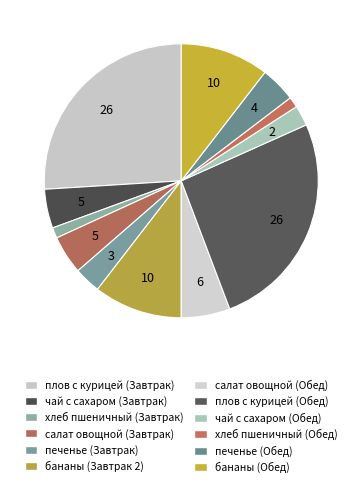

True or false: плов с курицей (Обед) accounts for 35% of the total.

False